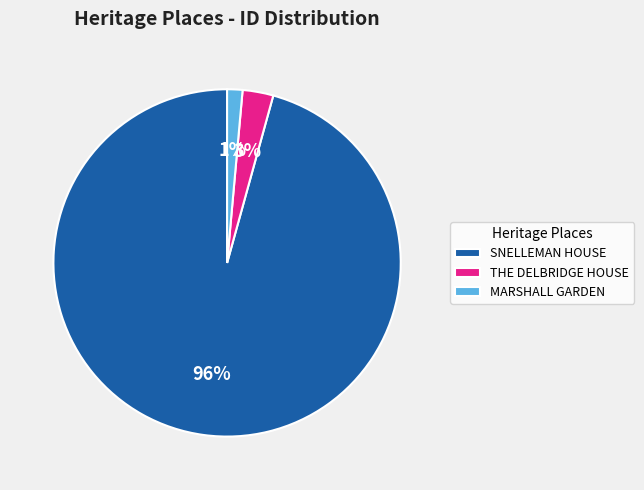

What is the majority slice?

SNELLEMAN HOUSE